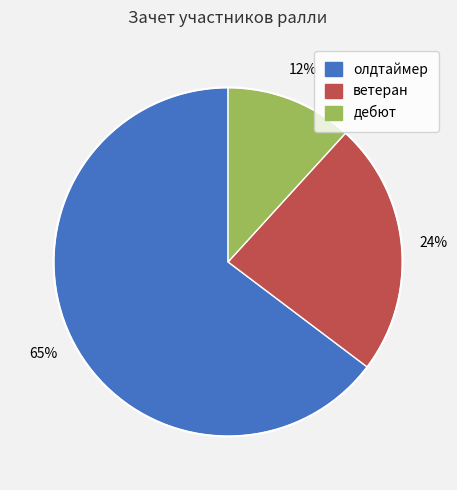

Combined, do олдтаймер and ветеран account for over 50%?

Yes